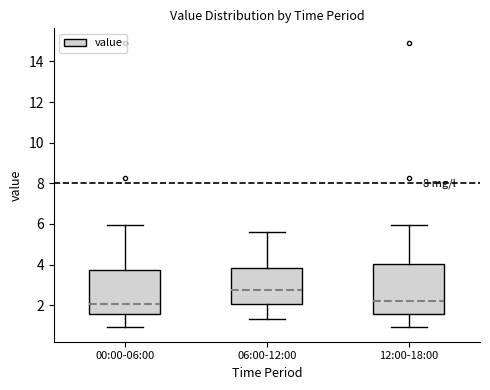

Comparing the boxes themselves (not the whiskers), which one is the tallest?

12:00-18:00